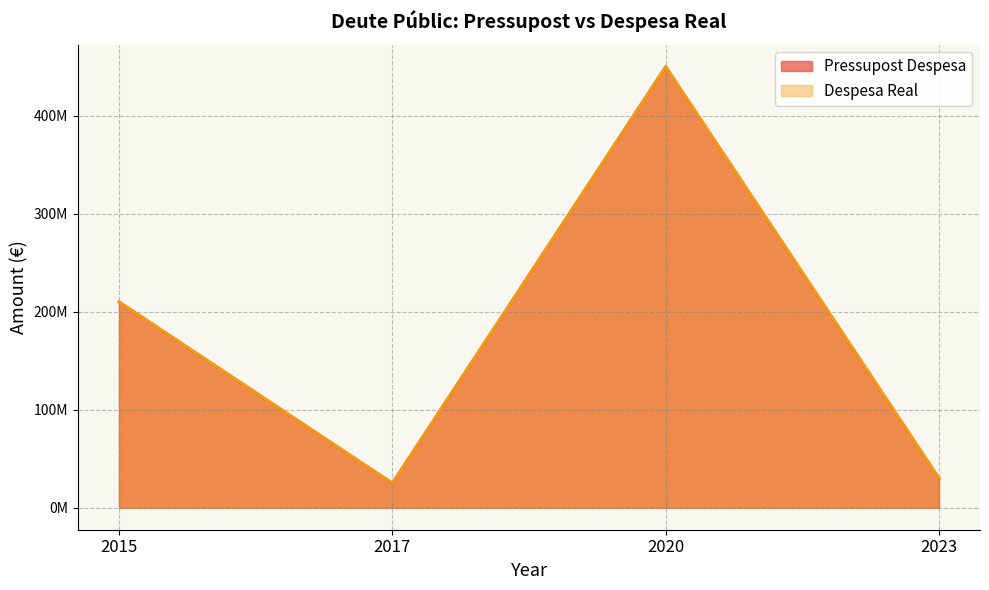

What is the approximate value of Despesa Real at 2023?

30000000